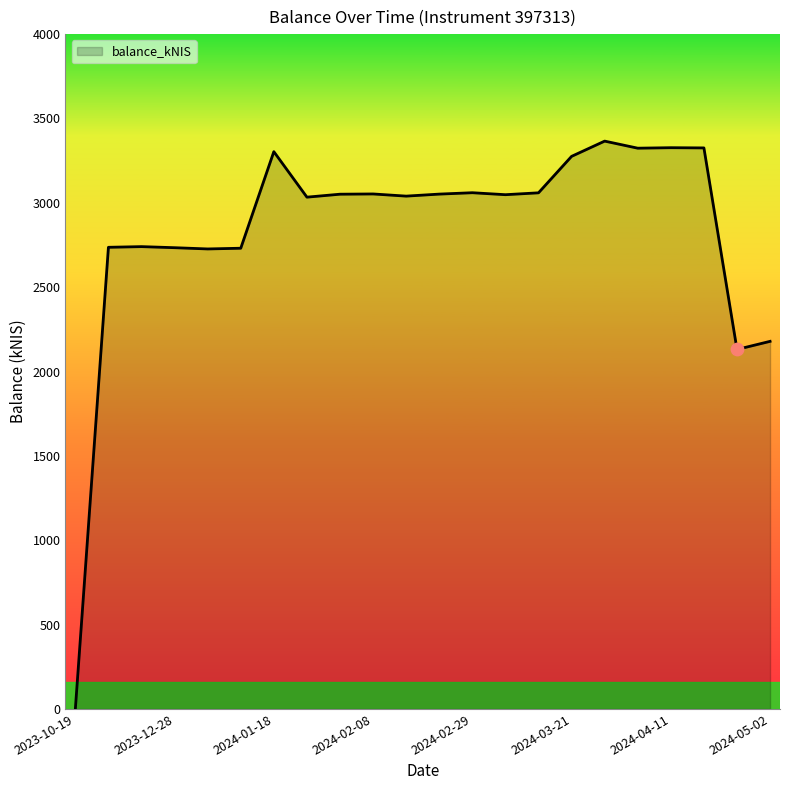

What is the difference between the maximum and minimum values?

3365.8